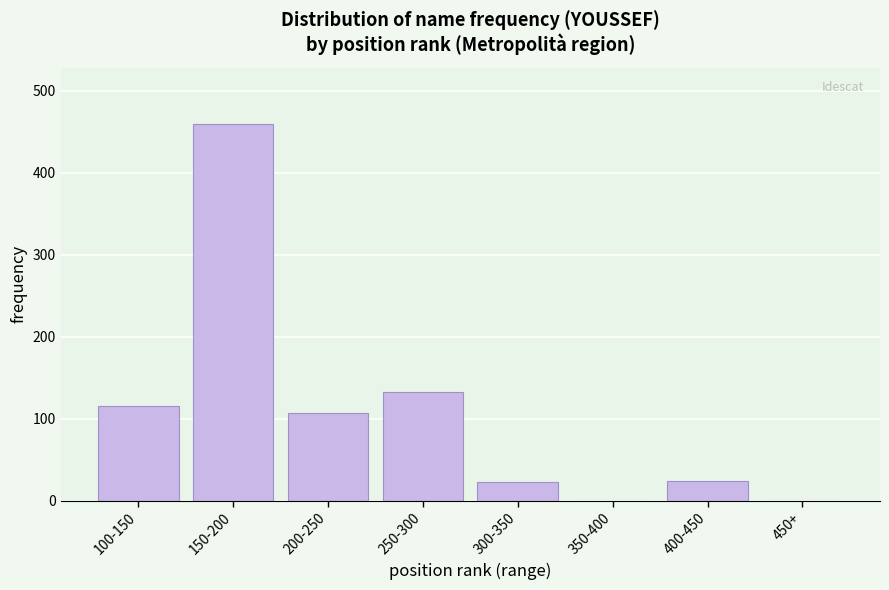

What is the sum of all values?

860